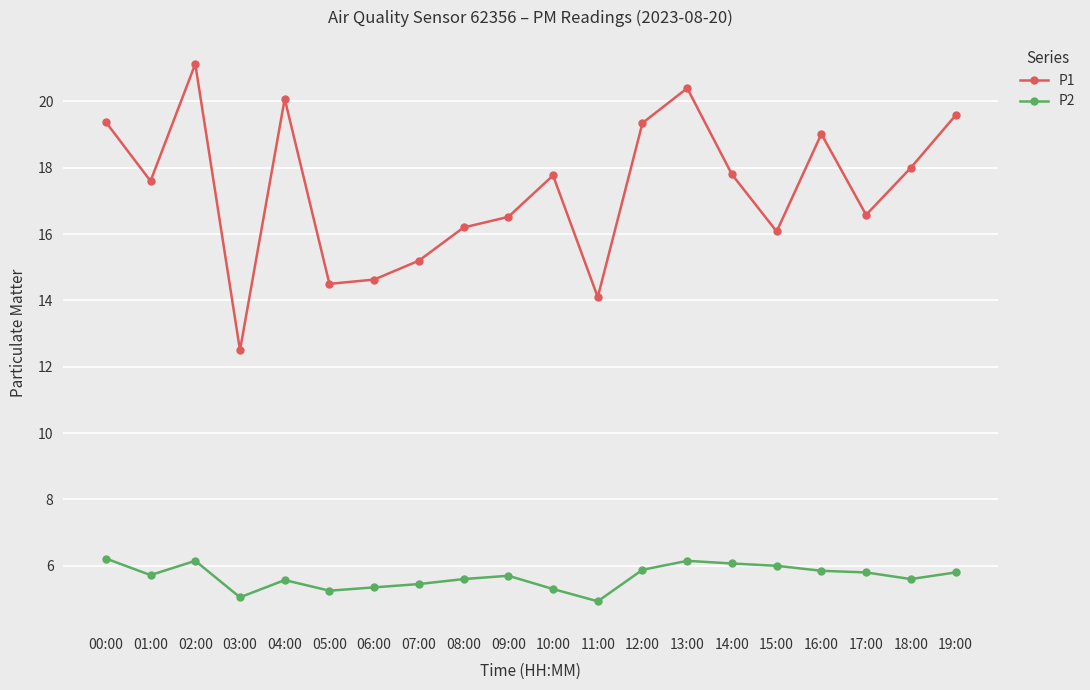

What is the difference between the second highest and second lowest values in the P1 series?

6.3